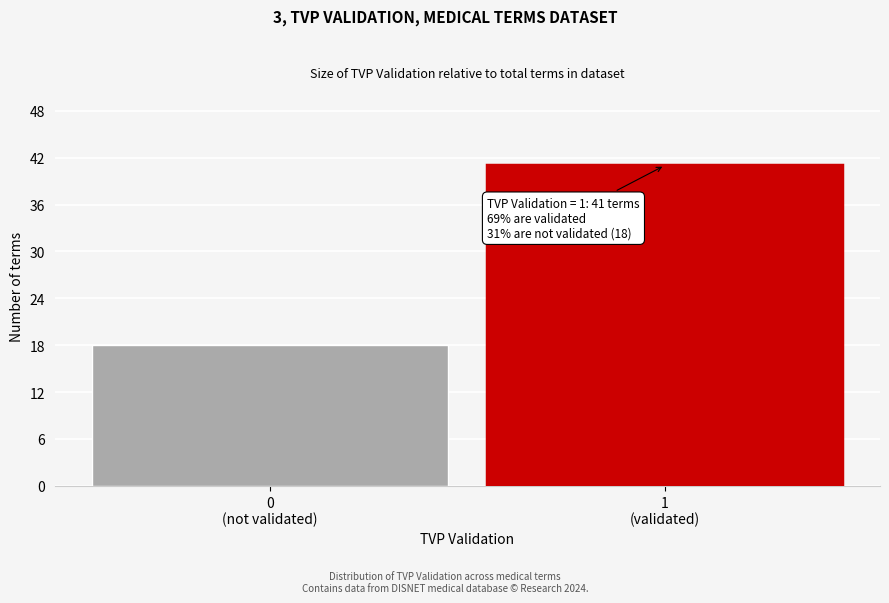

Reading left to right, extract all data points from this chart.

18	41